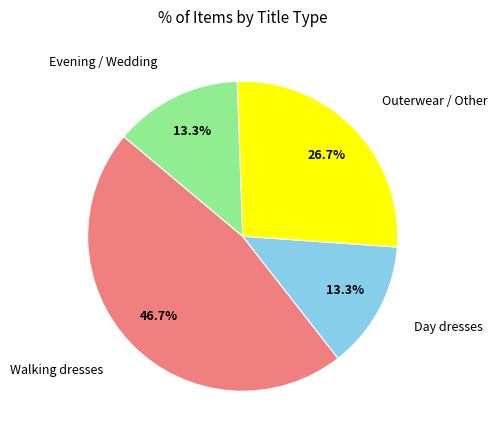

Is there any slice that represents more than half of the pie?

No